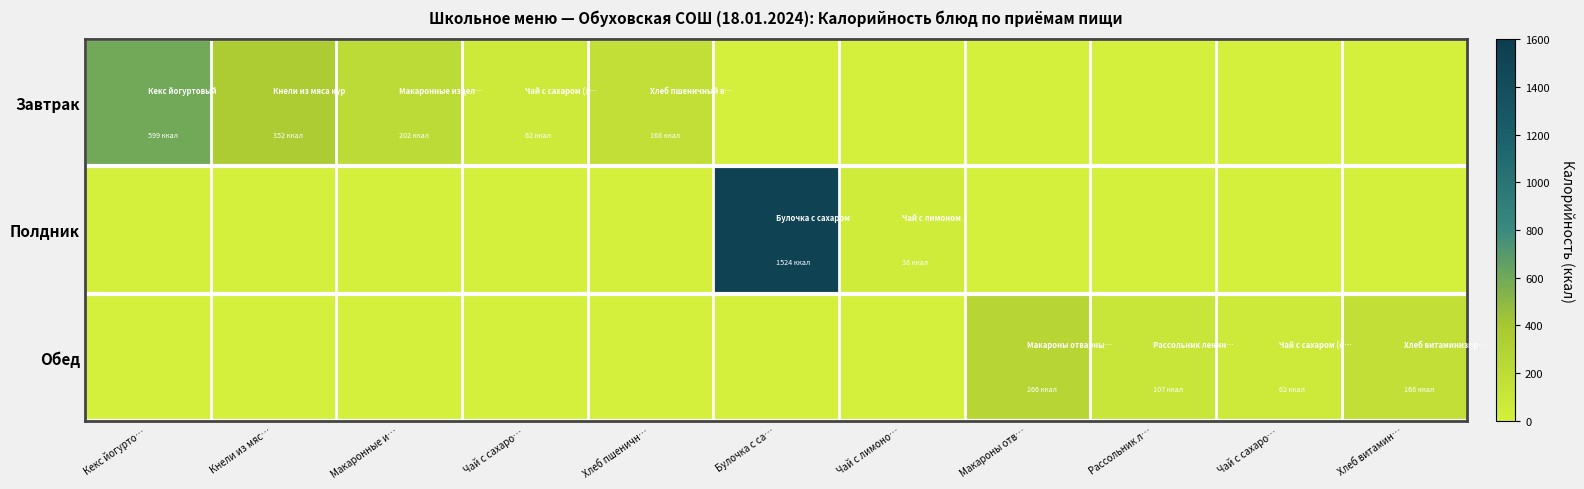

Reading right to left, transcribe all the data shown in this chart.

Завтрак: Хлеб витамин…=0.0	Чай с сахаро…=0.0	Рассольник л…=0.0	Макароны отв…=0.0	Чай с лимоно…=0.0	Булочка с са…=0.0	Хлеб пшеничн…=168.3	Чай с сахаро…=62.0	Макаронные и…=202.1	Кнели из мяс…=352.1	Кекс йогурто…=599.2
Полдник: Хлеб витамин…=0.0	Чай с сахаро…=0.0	Рассольник л…=0.0	Макароны отв…=0.0	Чай с лимоно…=38.0	Булочка с са…=1524.0	Хлеб пшеничн…=0.0	Чай с сахаро…=0.0	Макаронные и…=0.0	Кнели из мяс…=0.0	Кекс йогурто…=0.0
Обед: Хлеб витамин…=168.3	Чай с сахаро…=62.0	Рассольник л…=107.2	Макароны отв…=266.5	Чай с лимоно…=0.0	Булочка с са…=0.0	Хлеб пшеничн…=0.0	Чай с сахаро…=0.0	Макаронные и…=0.0	Кнели из мяс…=0.0	Кекс йогурто…=0.0